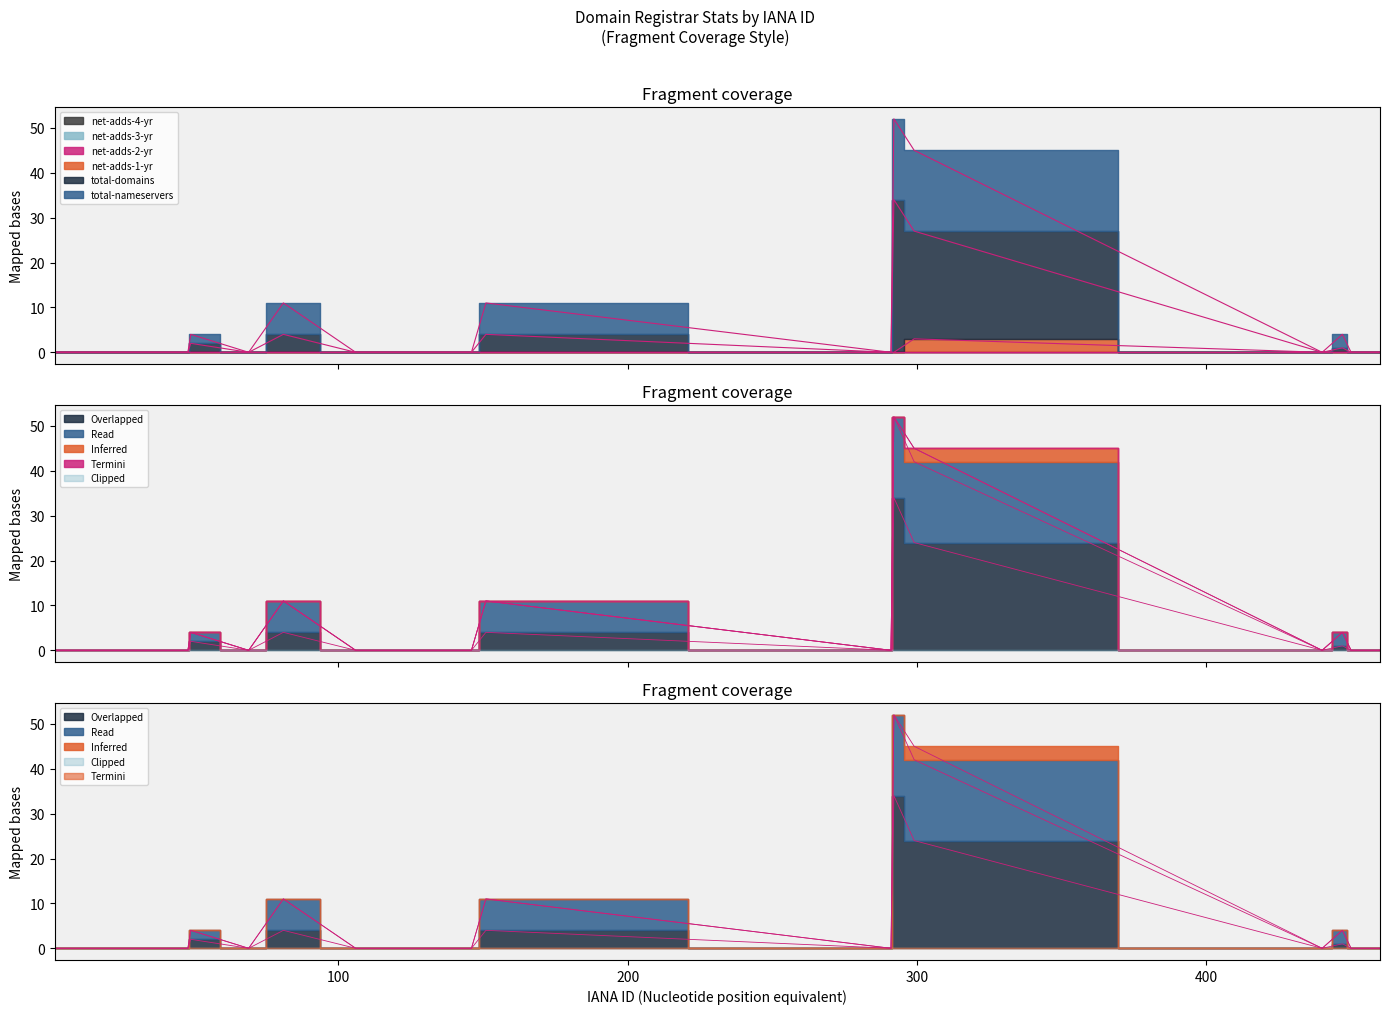

What is the value of the total-nameservers point at the 13th from the left?

52